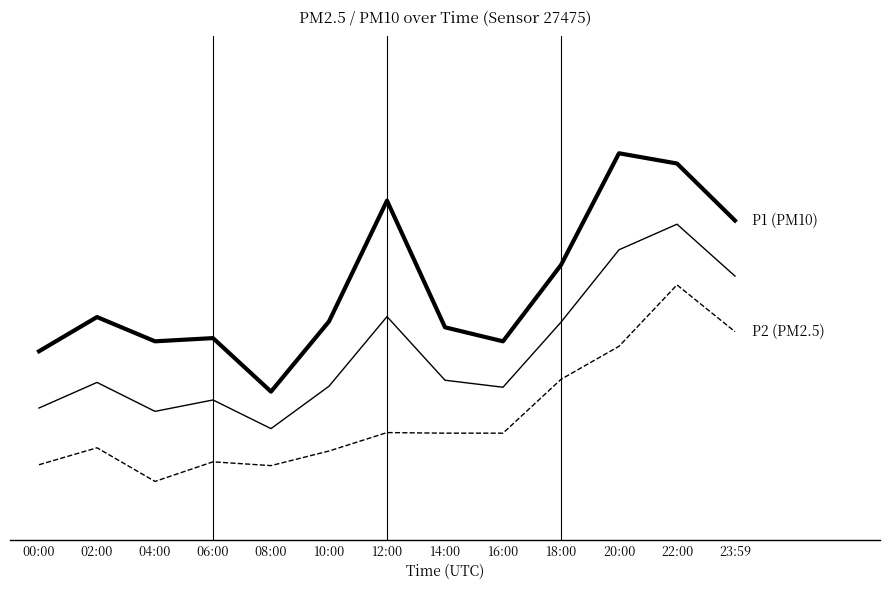

Does the chart display data point markers on the line(s)?

No